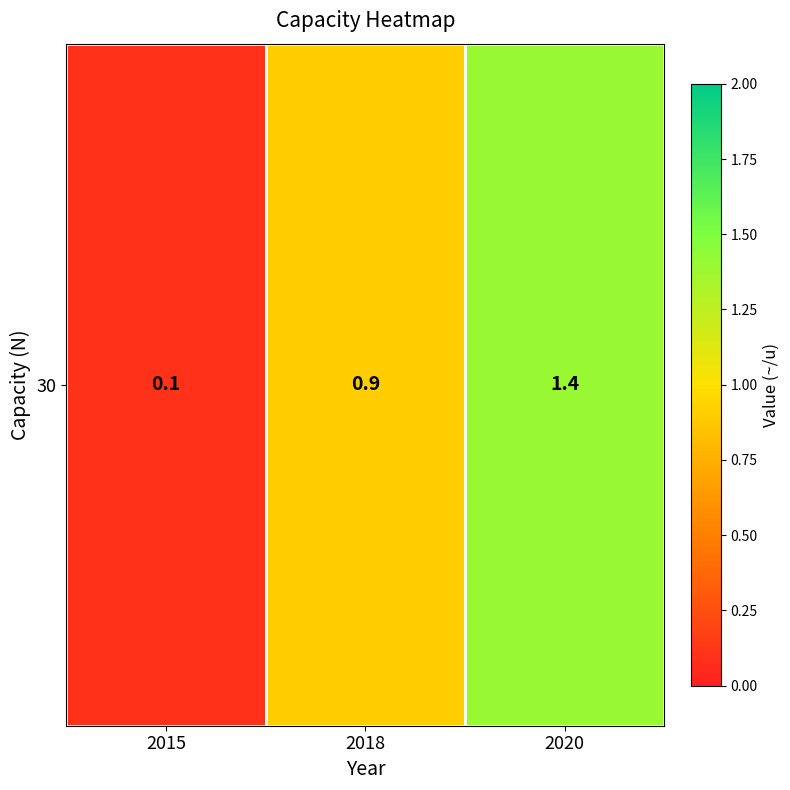

What is the smallest value displayed?

0.1